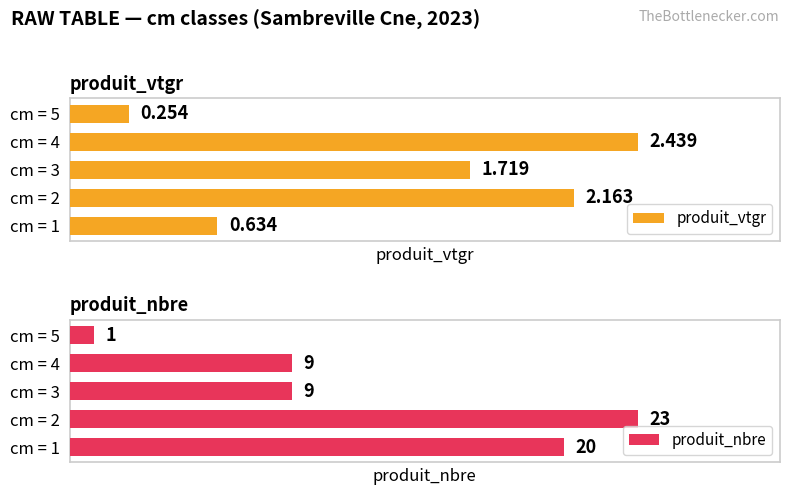

At which label does produit_nbre reach its minimum?

cm = 5